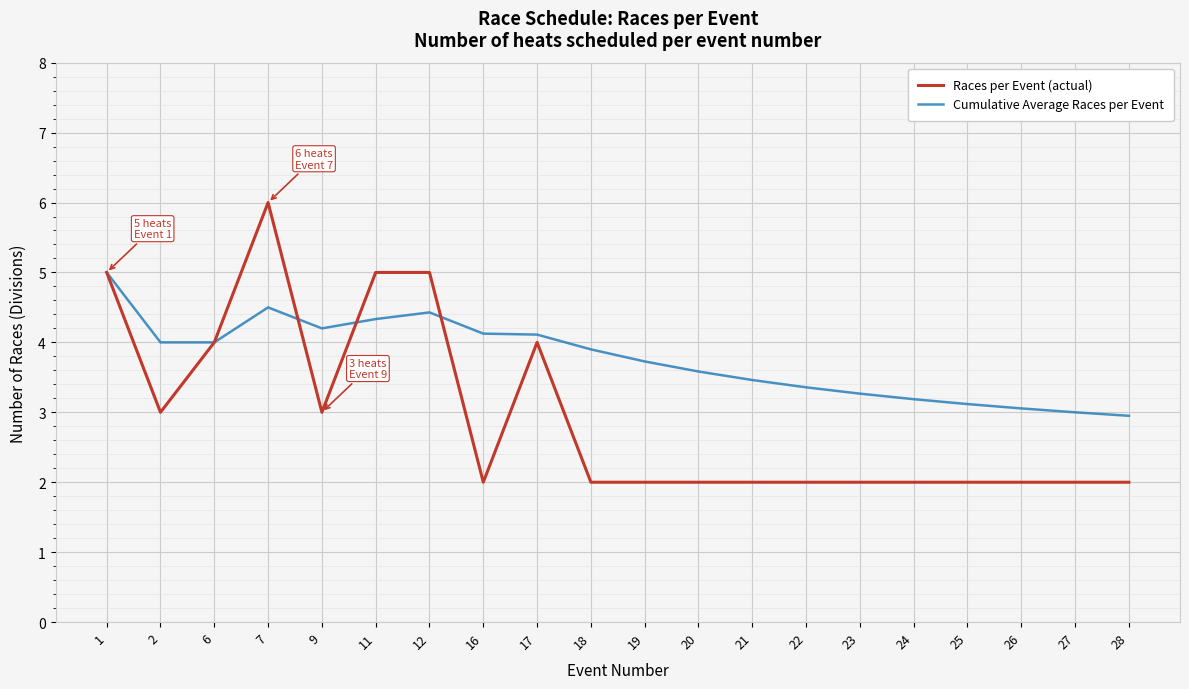

At 18, list the series in order from smallest to largest.

Races per Event (actual), Cumulative Average Races per Event